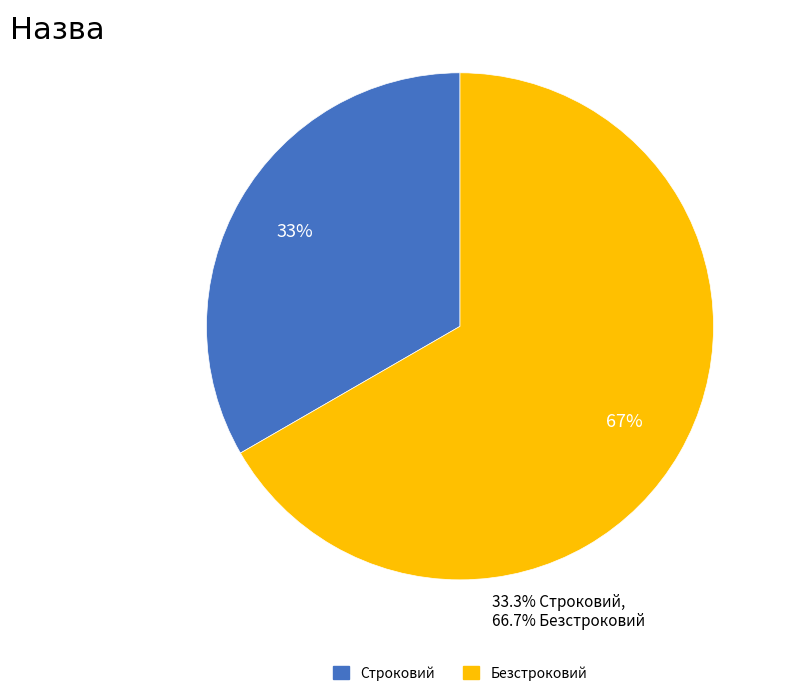

Which has a higher value, Строковий or Безстроковий?

Безстроковий